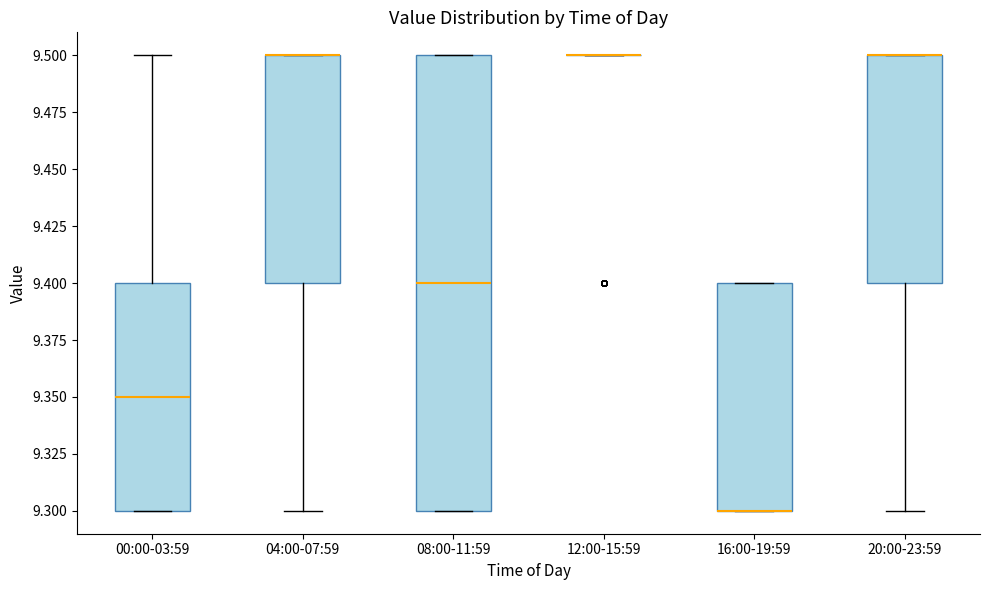

Where does the lower whisker of the box for 04:00-07:59 end on the y-axis? The values are not printed on the chart, so give them approximately, as read against the axis.

9.30